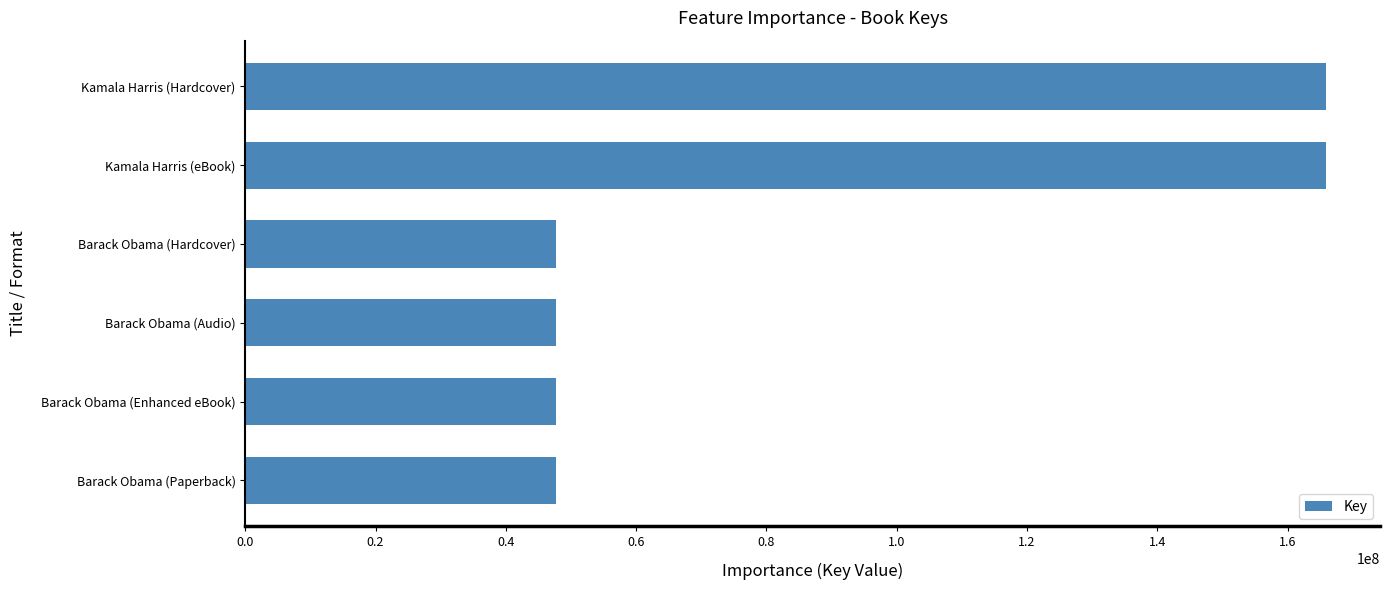

True or false: the data shows 233557600 at Kamala Harris (Hardcover).

False